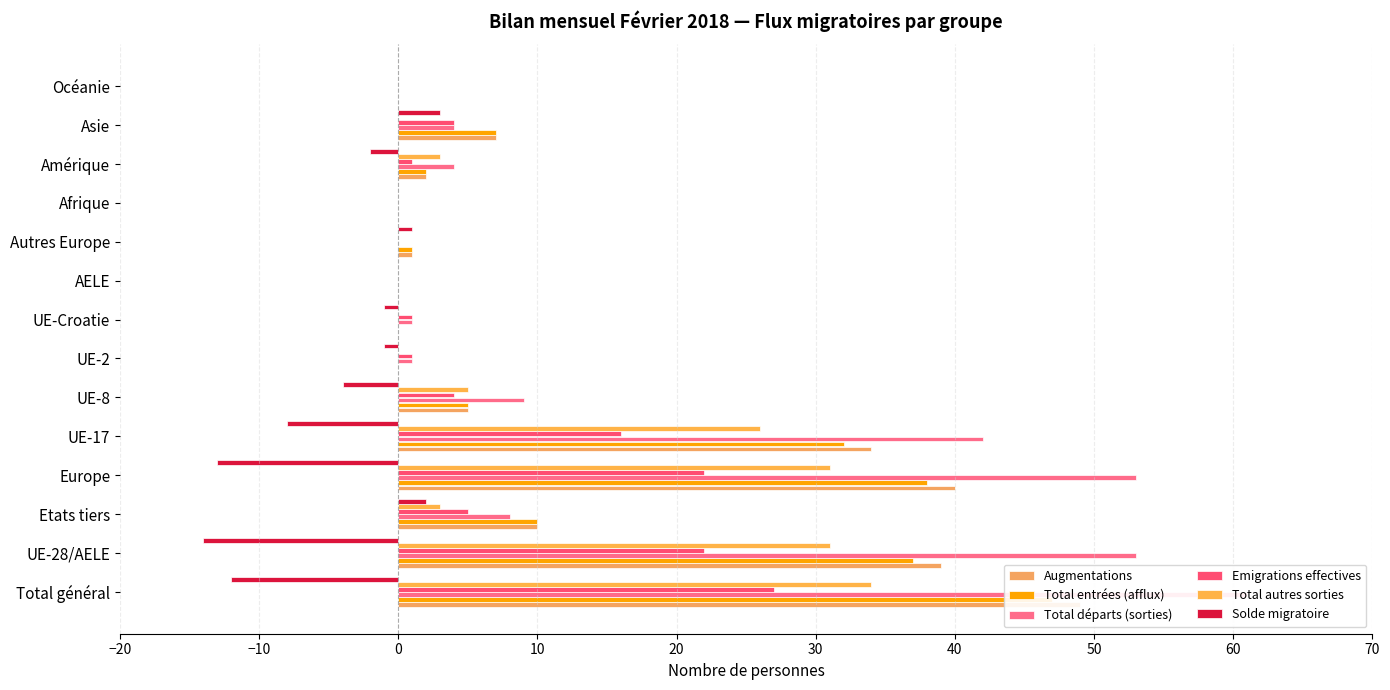

What is the highest value of the Augmentations series?

49